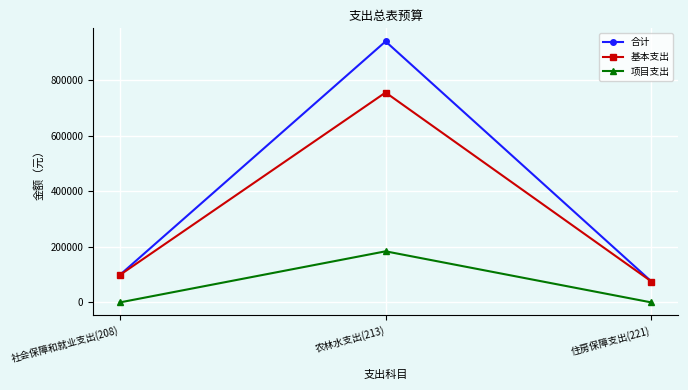

What is the label of the 3rd point from the right?

社会保障和就业支出(208)